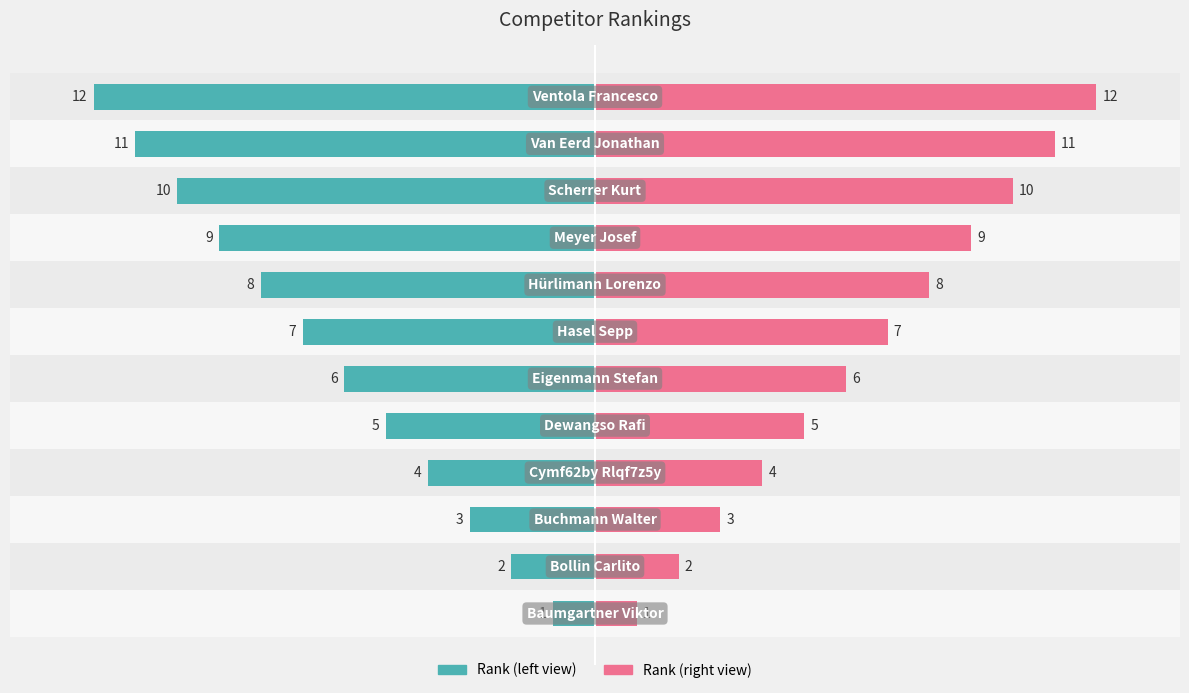

Reading left to right, what are all the values shown in this chart?

Rank (left): -1	-2	-3	-4	-5	-6	-7	-8	-9	-10	-11	-12
Rank (right): 1	2	3	4	5	6	7	8	9	10	11	12